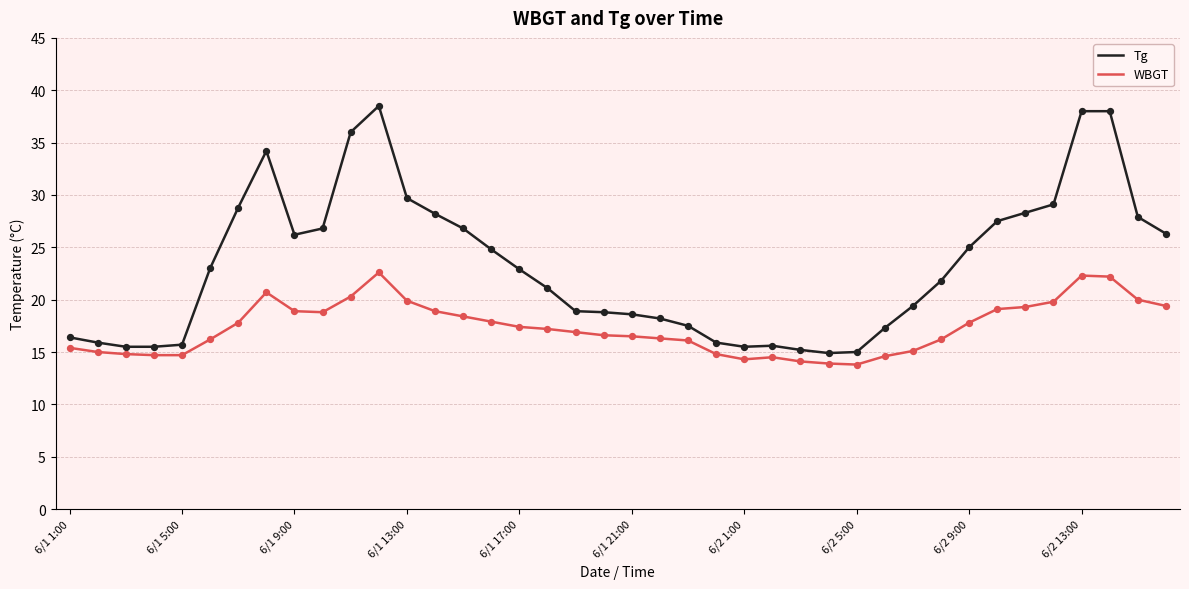

Rank the series by their maximum value, from highest to lowest.

Tg, WBGT